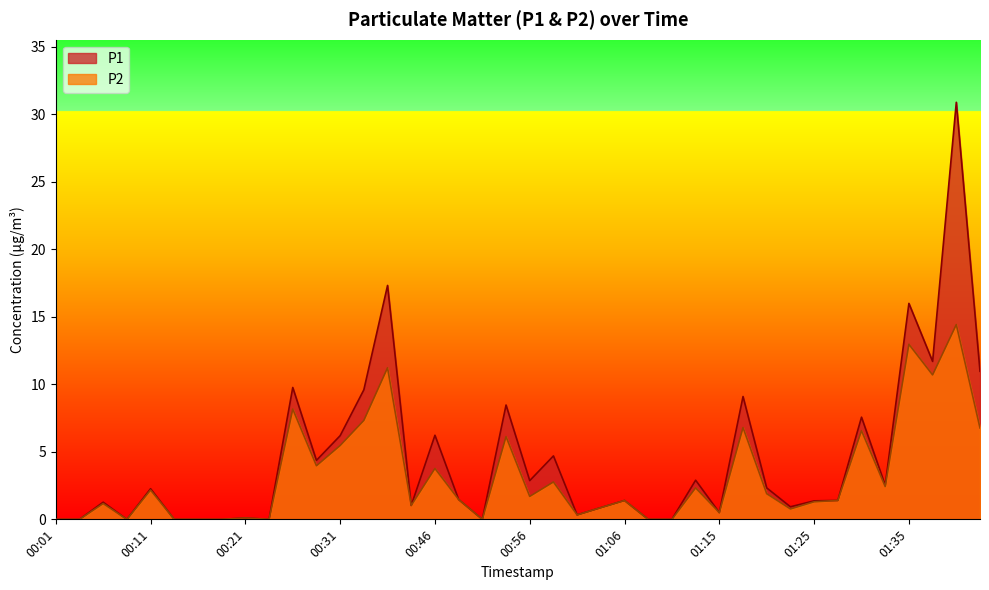

Is it true that P1 equals 3.9 at 01:35?

False